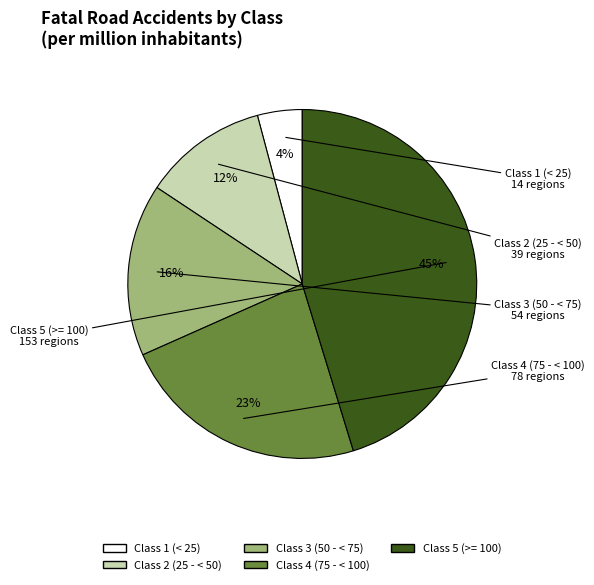

Rank the categories by value from lowest to highest.

Class 1 (< 25), Class 2 (25 - < 50), Class 3 (50 - < 75), Class 4 (75 - < 100), Class 5 (>= 100)